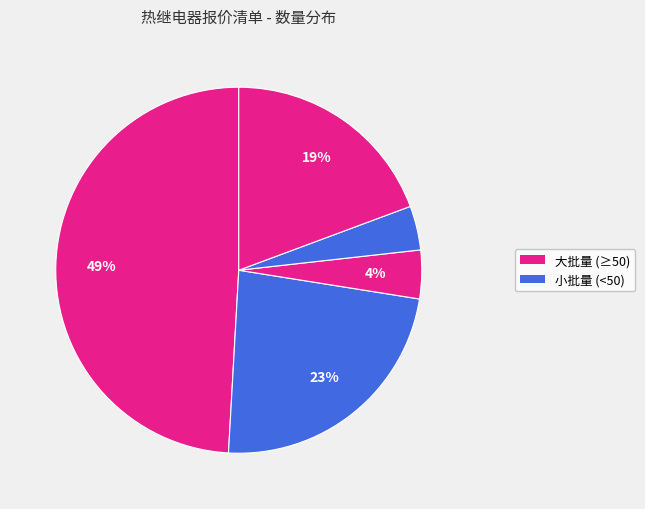

How many segments does this pie chart have?

5